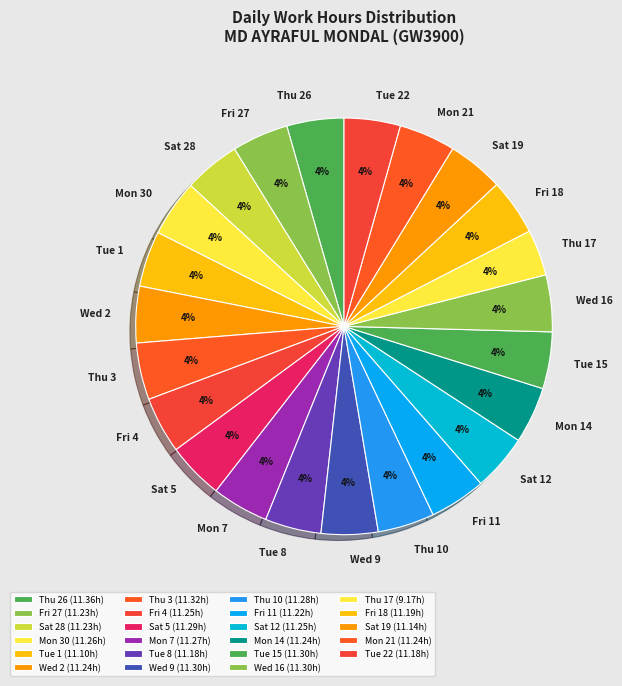

Approximately how many times larger is the value at Tue 15 compared to Mon 14?

1.0